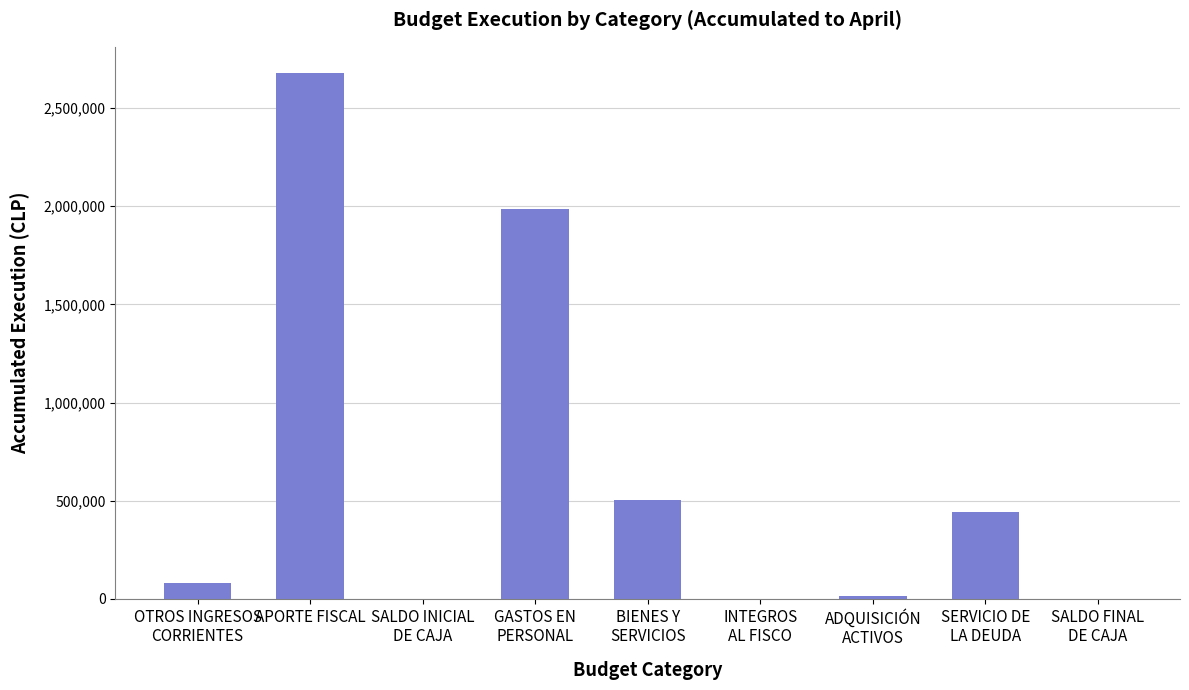

What is the average value?

634635